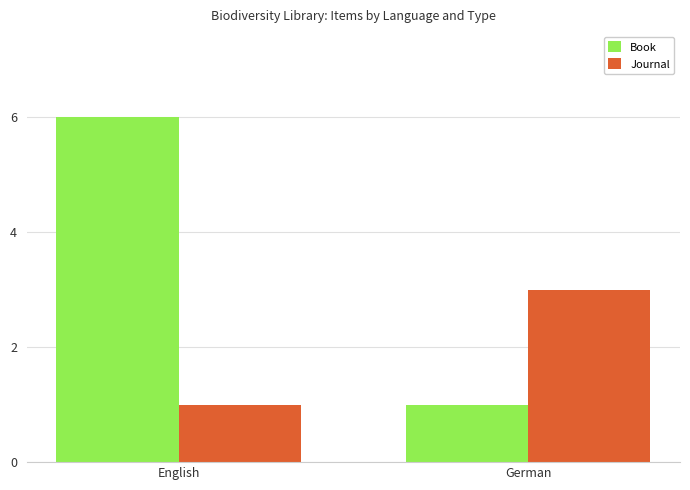

True or false: Journal has a value of 2 at English.

False